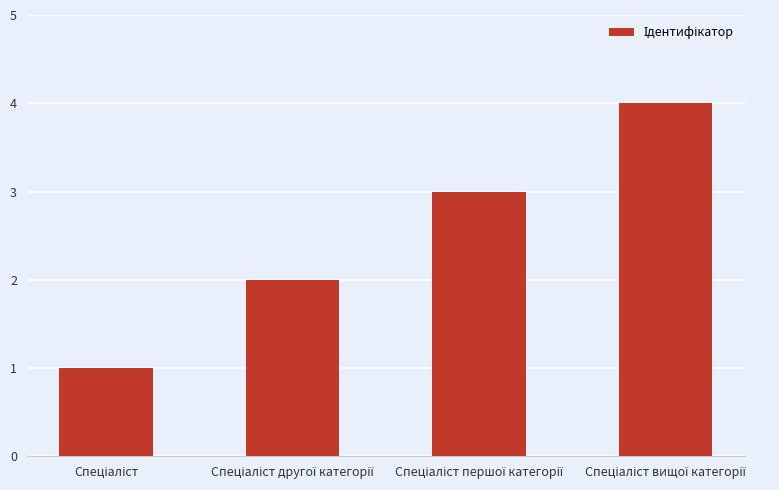

What is the sum of all values?

10